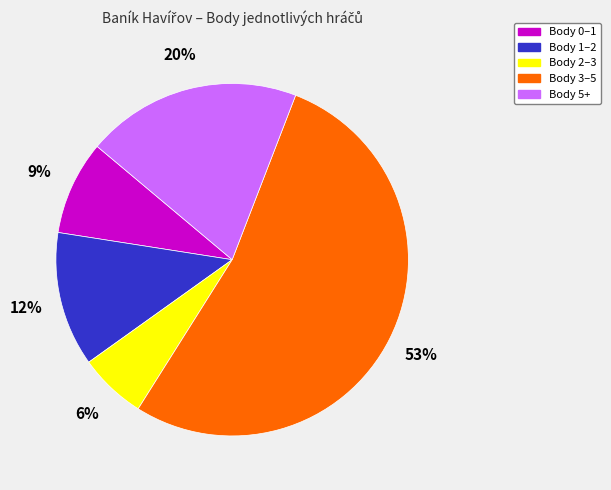

To the nearest percent, what is the average slice percentage?

20%